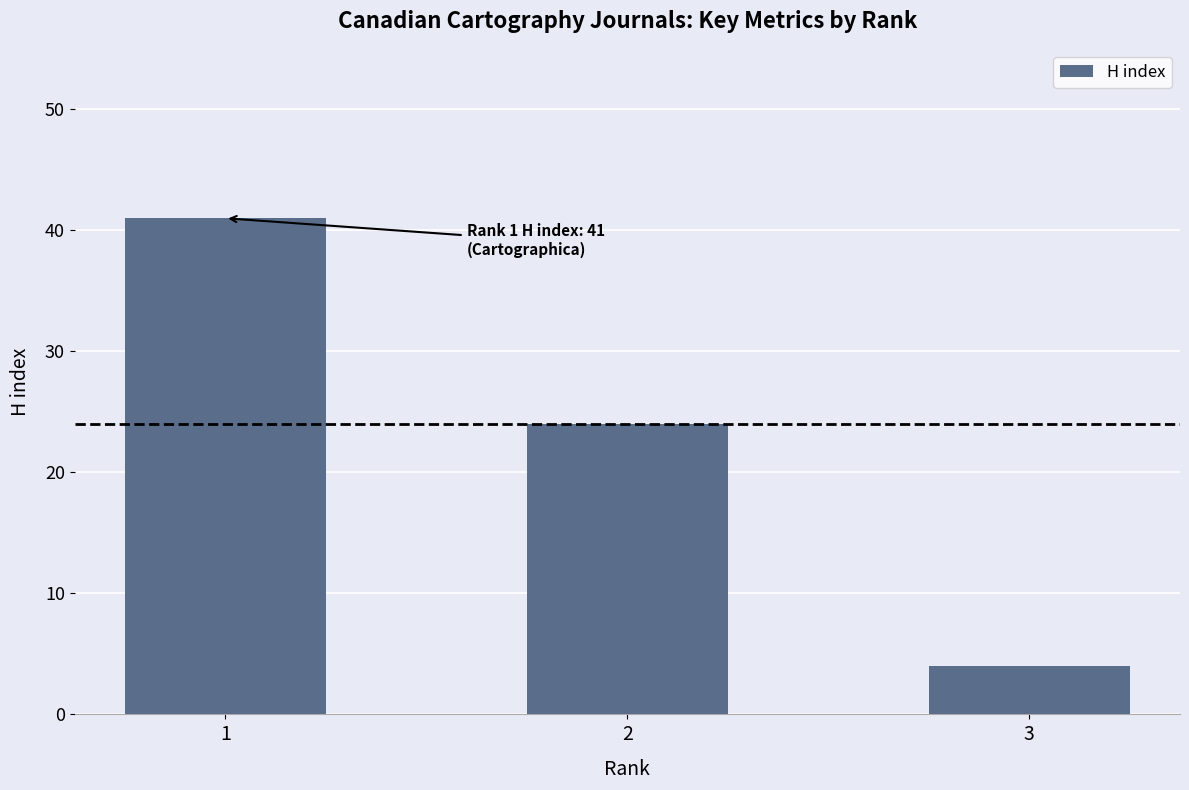

Where is the data nearest to the value 22?

2